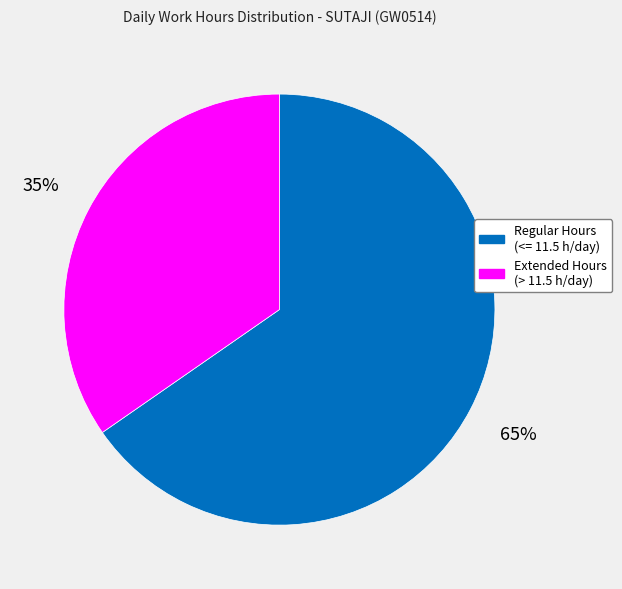

Is there any slice that represents more than half of the pie?

Yes